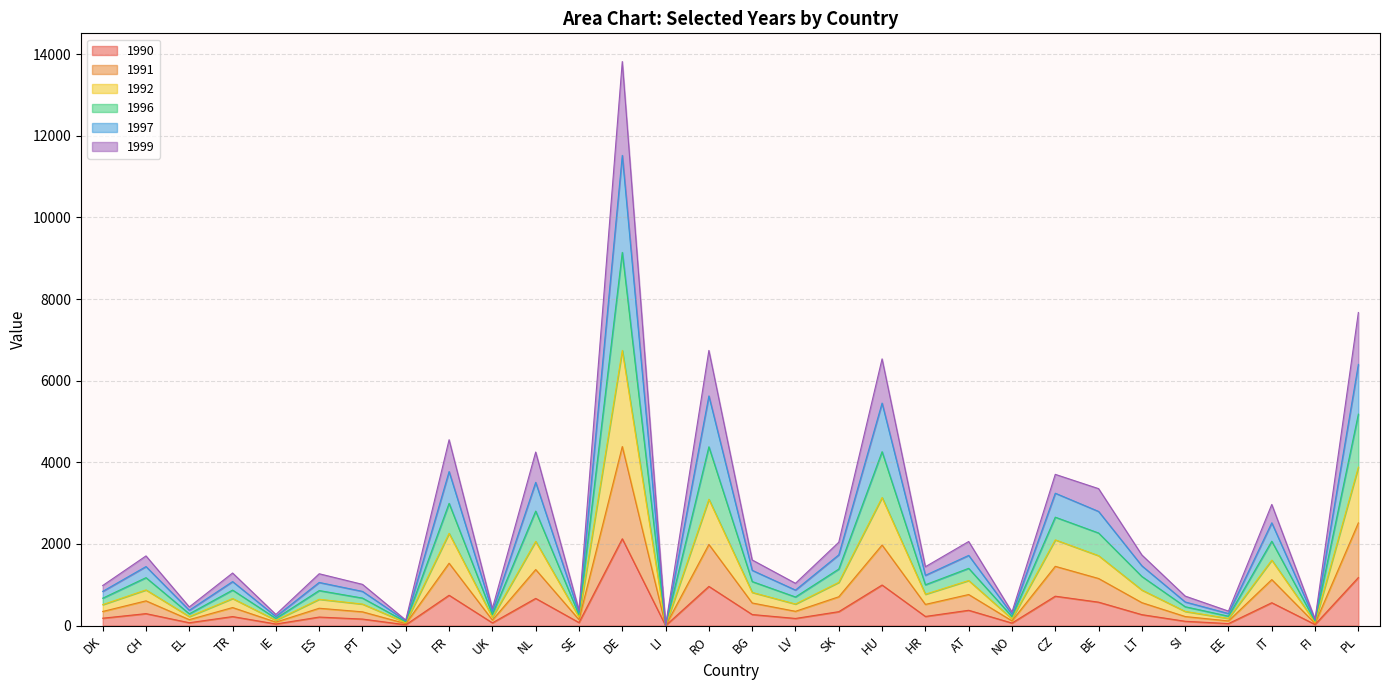

Does the chart have visible grid lines?

Yes